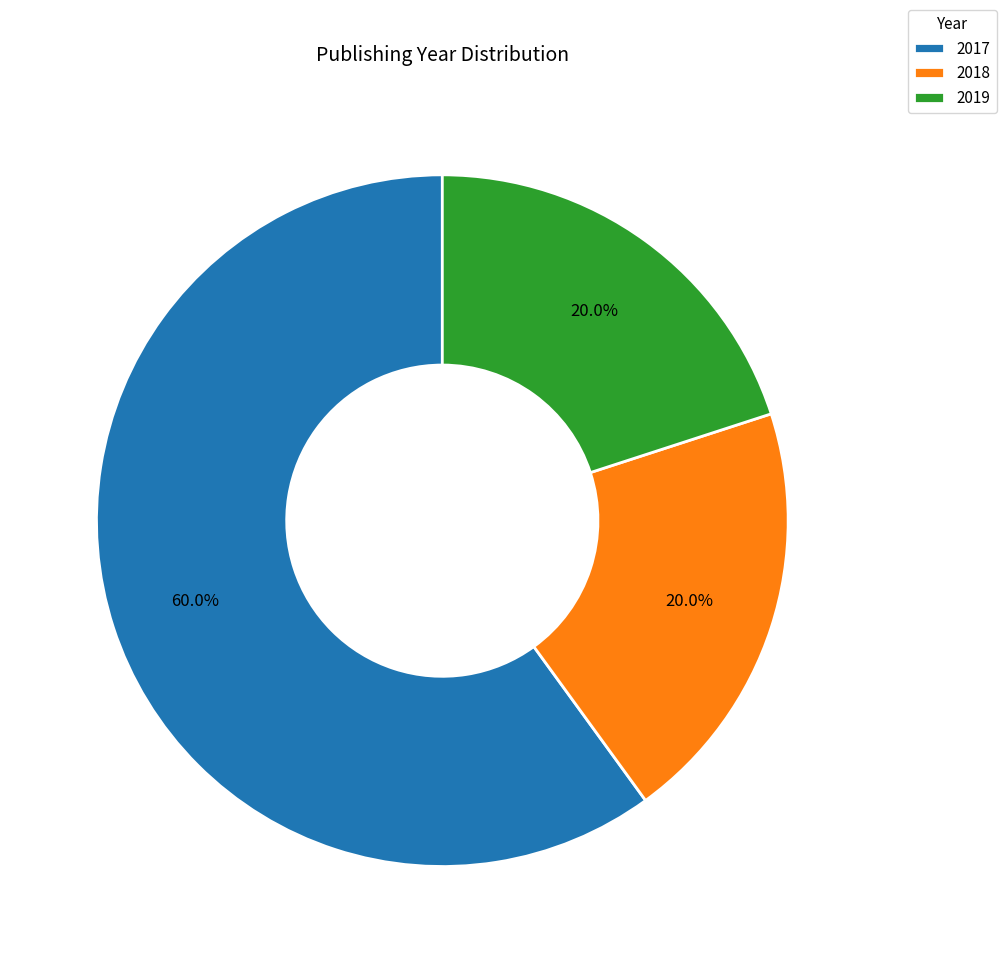

What percentage do 2018 and 2019 together represent?

40.0%